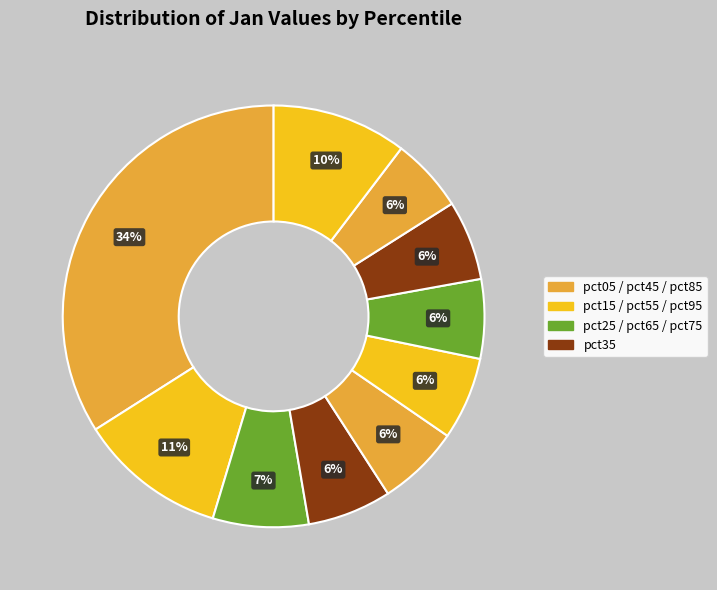

To the nearest percent, what is the average slice percentage?

10%